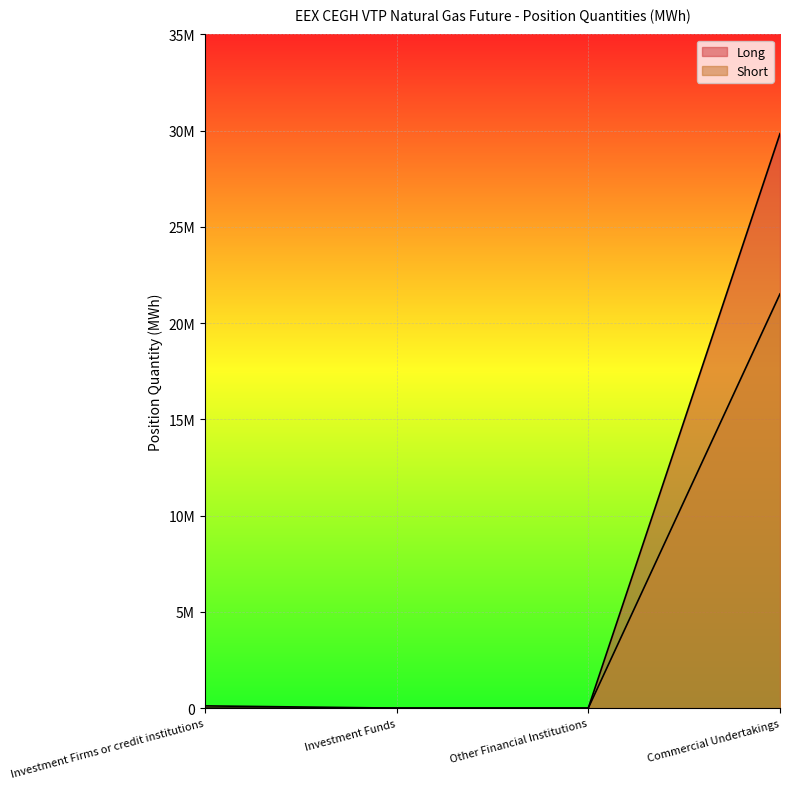

True or false: Short and Long intersect in this chart.

False